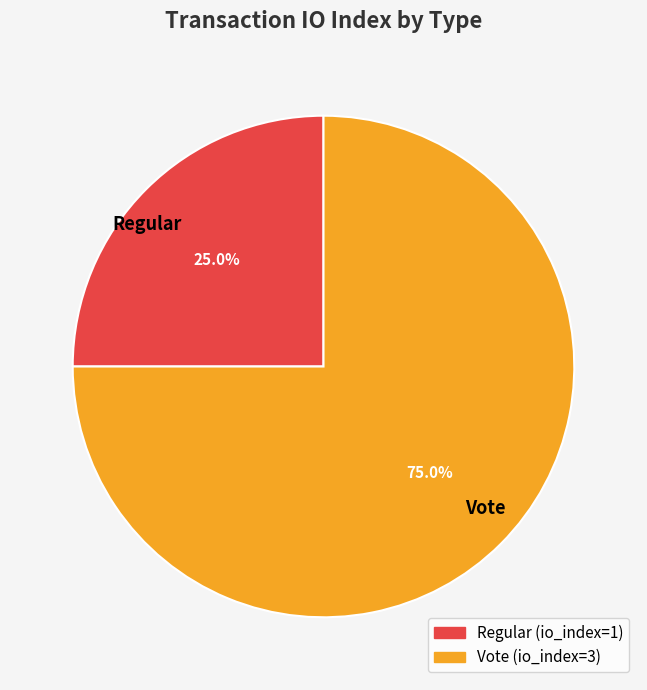

Does Regular represent more than half of the total?

No